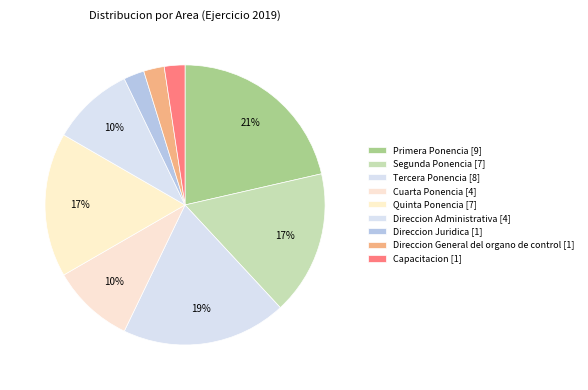

How many segments does this pie chart have?

9